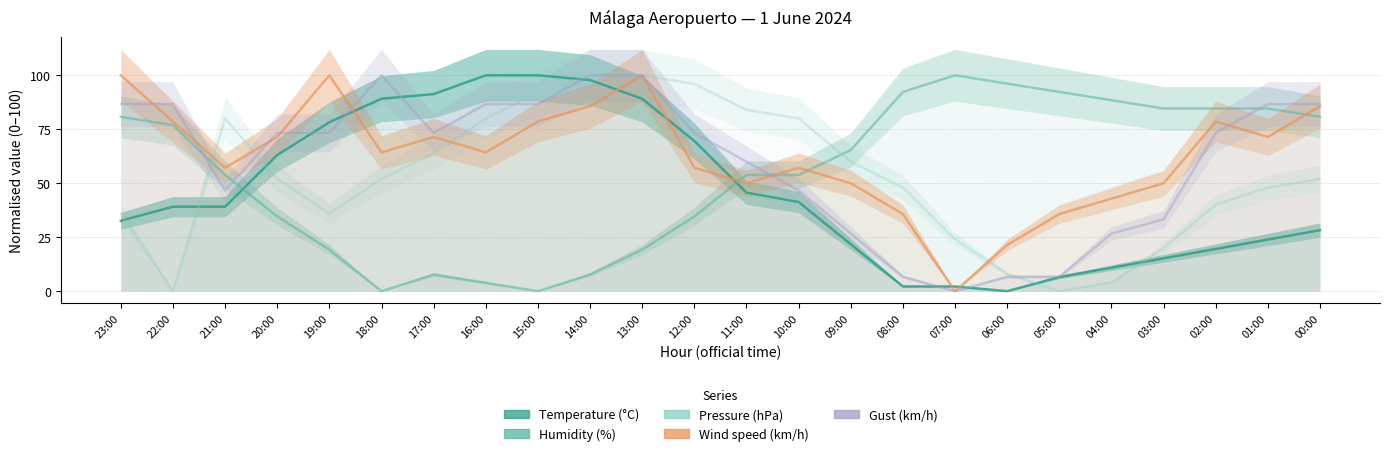

The value of Pressure (hPa) at 09:00 is 60.0. True or false?

True